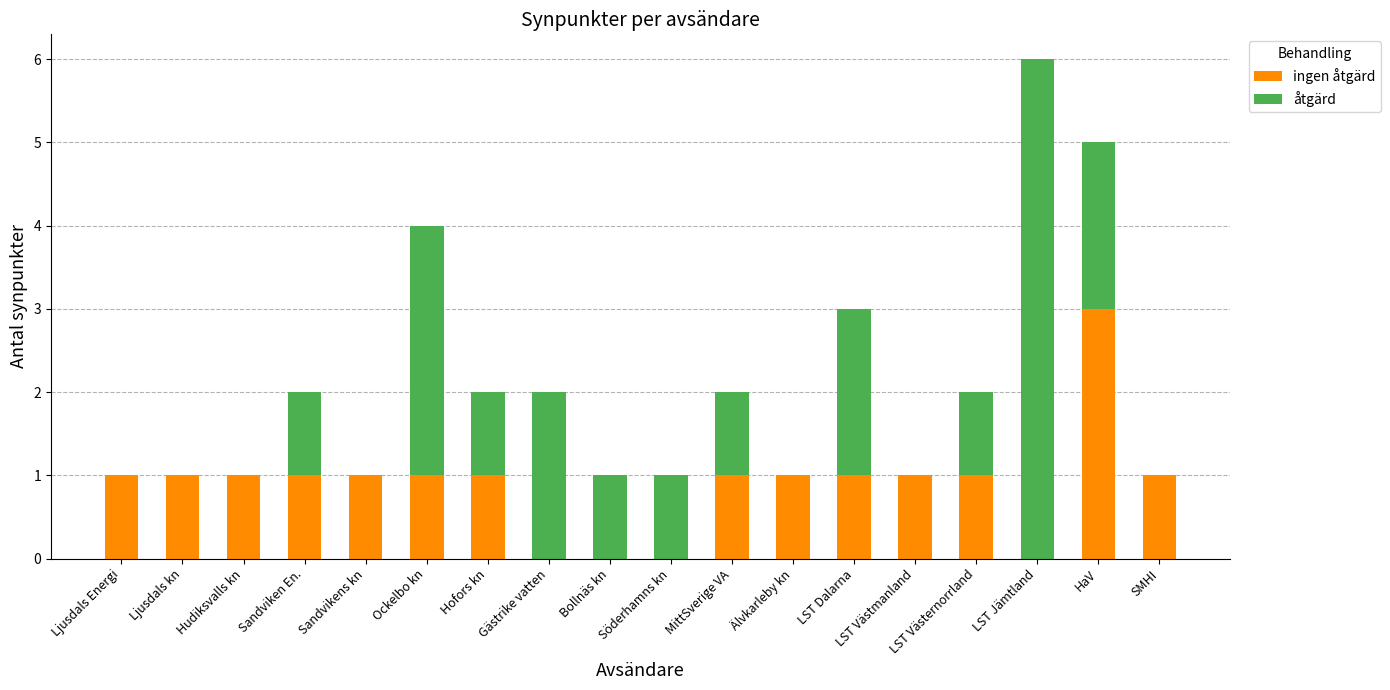

What are all the series names shown in the legend?

ingen åtgärd, åtgärd